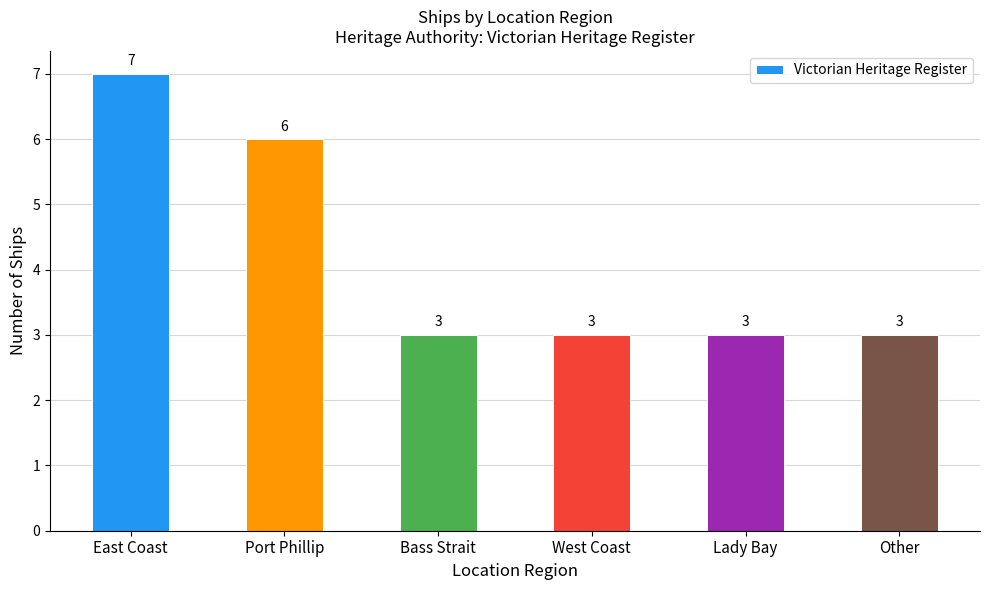

Count the values in the range 3 to 6.

5